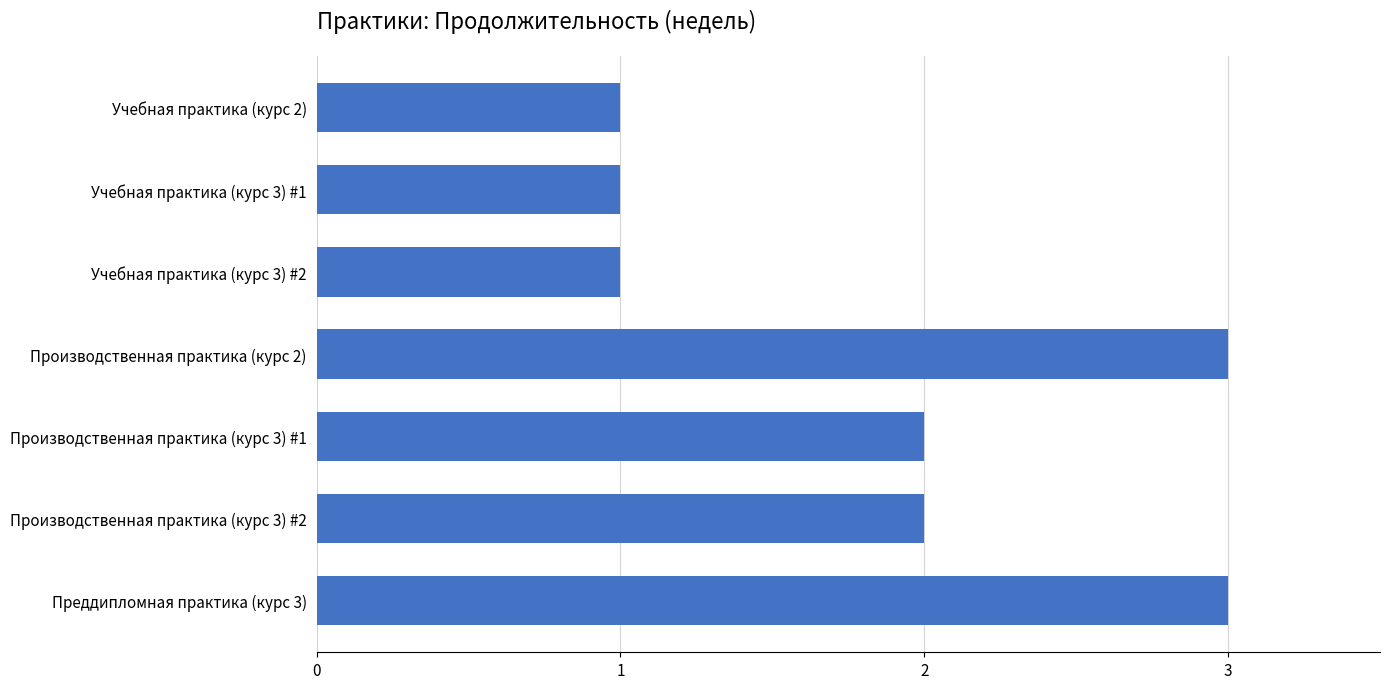

Which has a higher value, Преддипломная практика (курс 3) or Производственная практика (курс 3) #1?

Преддипломная практика (курс 3)